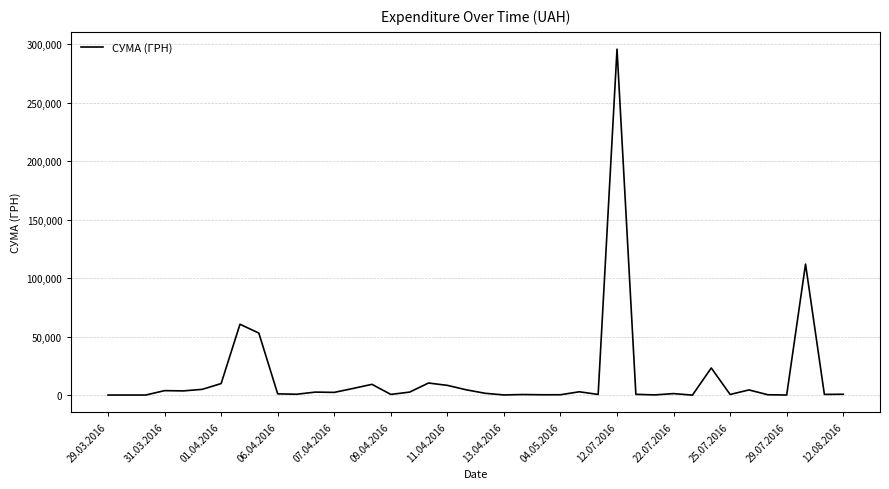

True or false: there are more than 0 points higher than both neighbors.

True